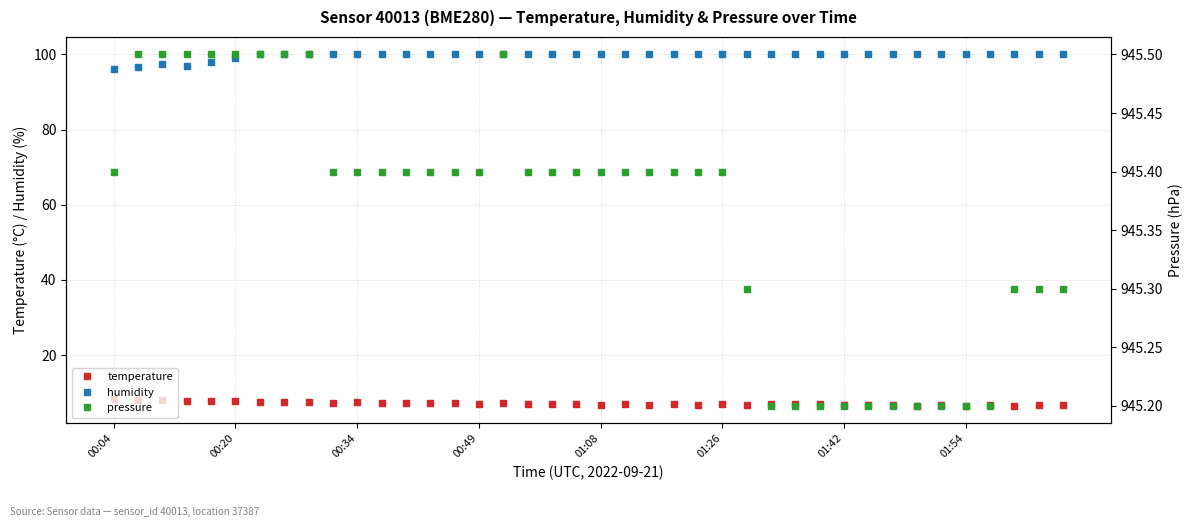

Does the chart have visible grid lines?

Yes